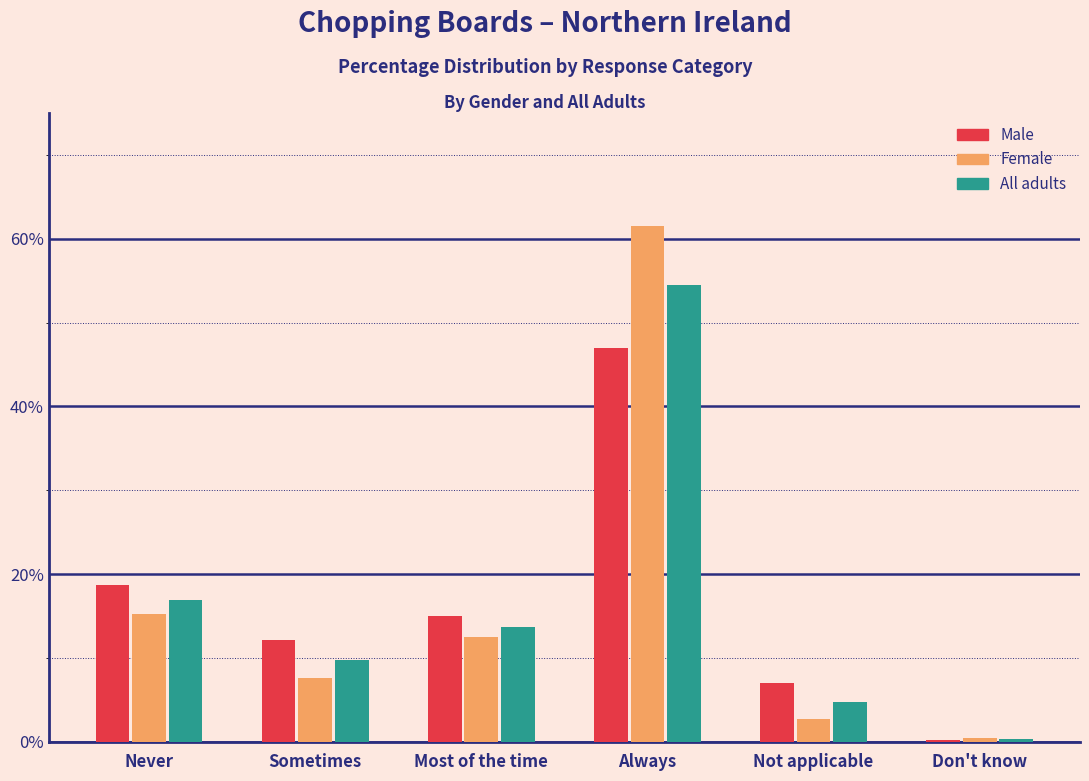

Reading right to left, list all the values displayed in this chart.

Male: Don't know=0.2	Not applicable=7.0	Always=47.0	Most of the time=15.0	Sometimes=12.2	Never=18.7
Female: Don't know=0.4	Not applicable=2.7	Always=61.5	Most of the time=12.5	Sometimes=7.6	Never=15.2
All adults: Don't know=0.3	Not applicable=4.8	Always=54.5	Most of the time=13.7	Sometimes=9.8	Never=16.9